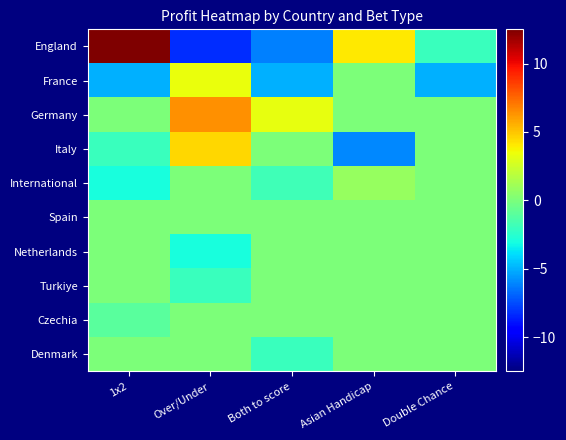

What is the spread (max minus min) of values at Asian Handicap?

10.1